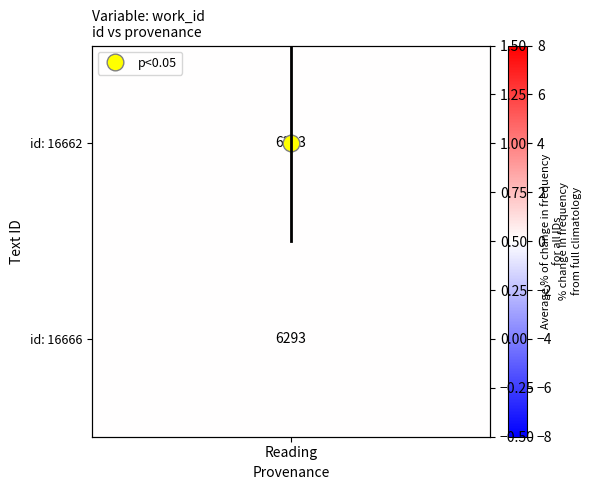

What is the average value?

1.0